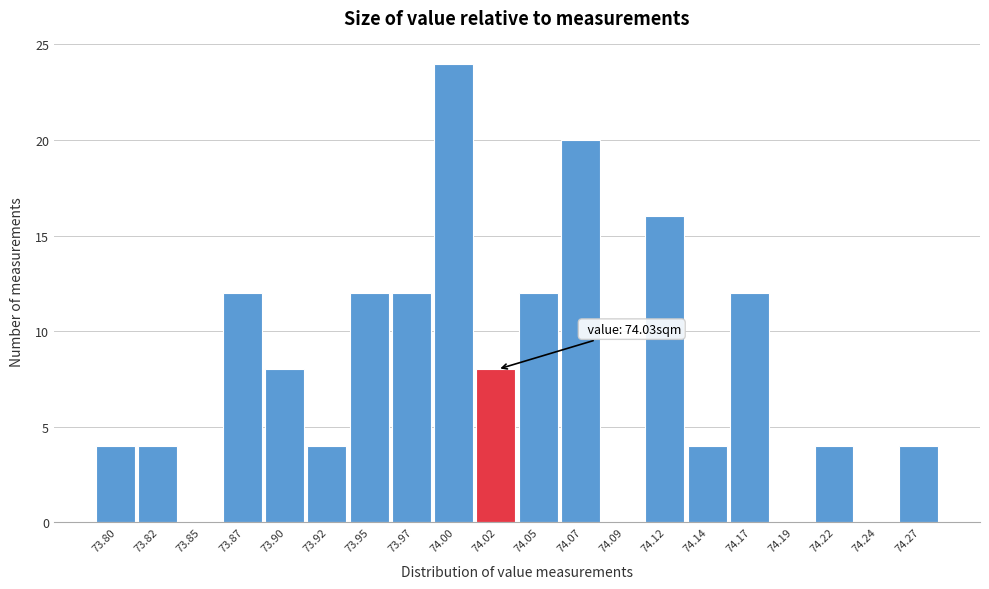

Reading right to left, what are all the values shown in this chart?

74.27=4	74.24=0	74.22=4	74.19=0	74.17=12	74.14=4	74.12=16	74.09=0	74.07=20	74.05=12	74.02=8	74.00=24	73.97=12	73.95=12	73.92=4	73.90=8	73.87=12	73.85=0	73.82=4	73.80=4